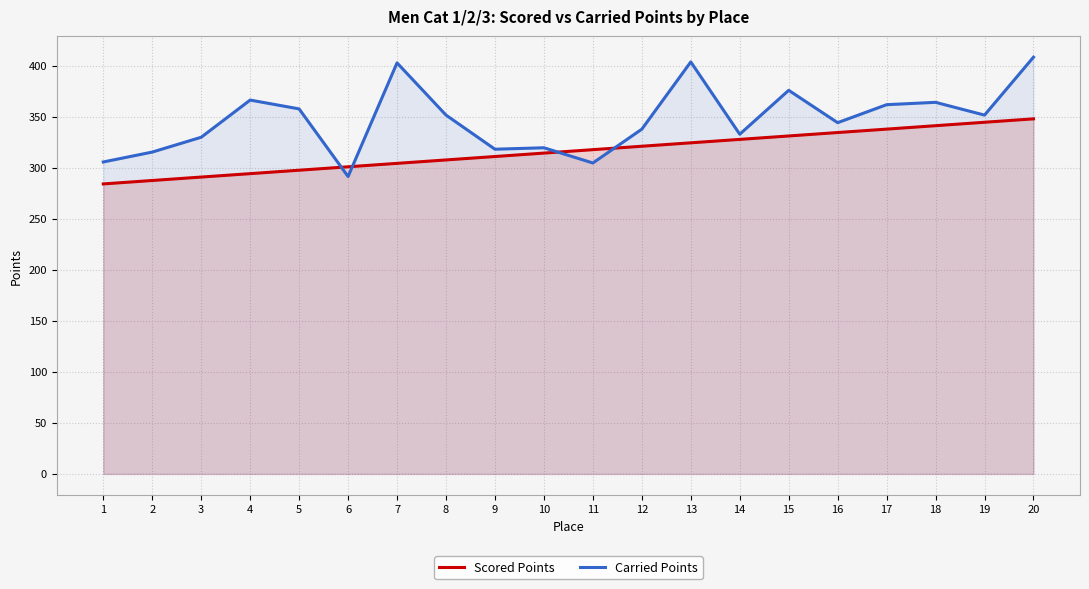

Between 7 and 17, which series saw the biggest shift?

Carried Points